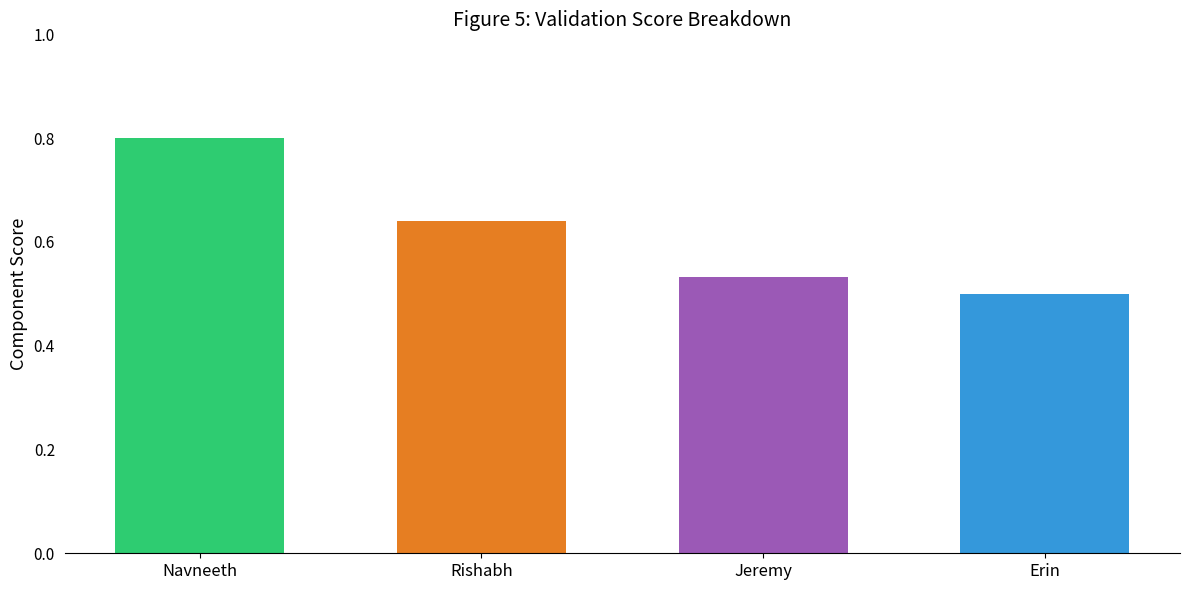

Rank the categories by value from lowest to highest.

Erin, Jeremy, Rishabh, Navneeth